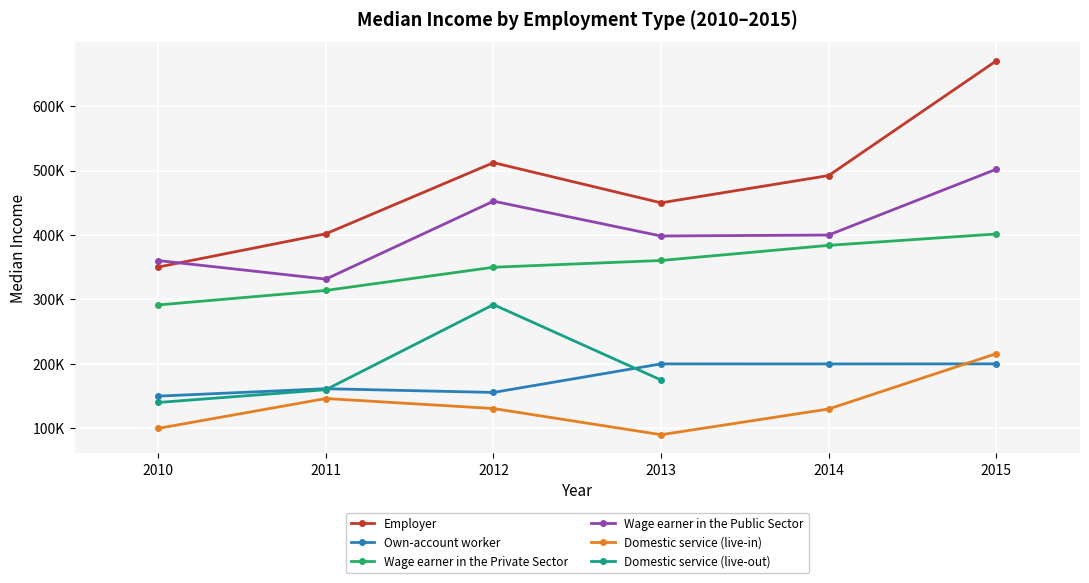

The value of Own-account worker at 2013 is 200000. True or false?

True